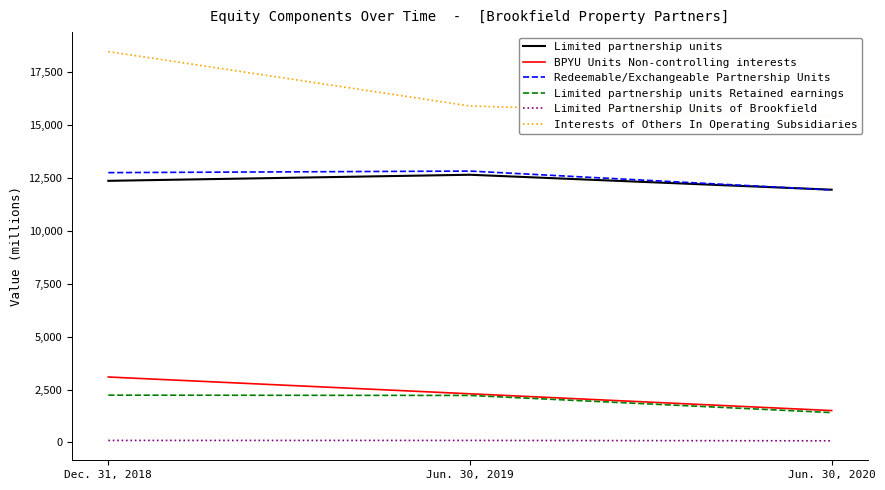

Reading left to right, transcribe all the data shown in this chart.

Limited partnership units: 12353	12640	11935
BPYU Units Non-controlling interests: 3091	2298	1506
Redeemable/Exchangeable Partnership Units: 12740	12814	11921
Limited partnership units Retained earnings: 2234	2220	1410
Limited Partnership Units of Brookfield: 96	96	78
Interests of Others In Operating Subsidiaries: 18456	15886	15384